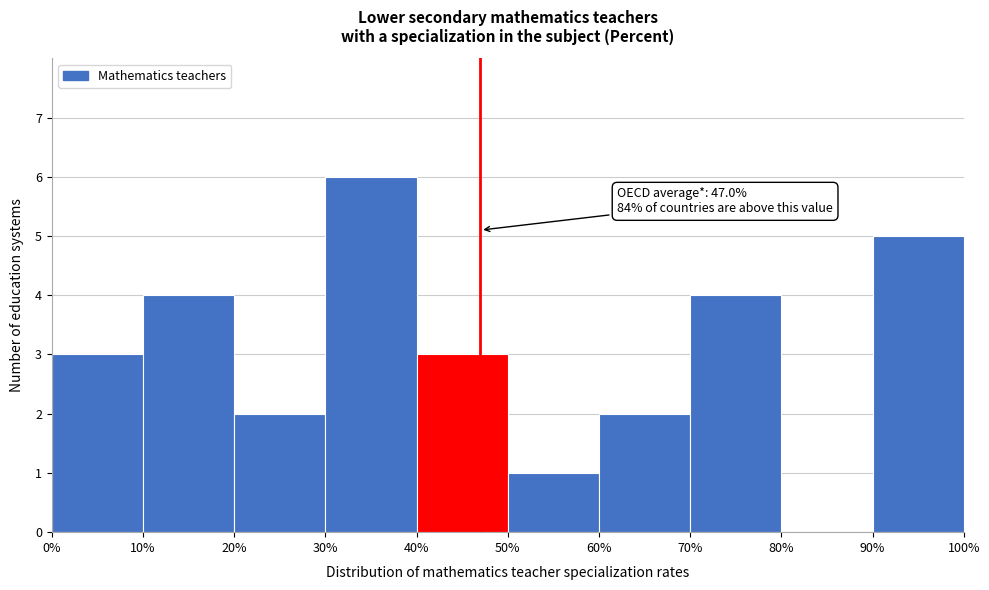

Which range on the x-axis has the tallest bar?

30% to 40%